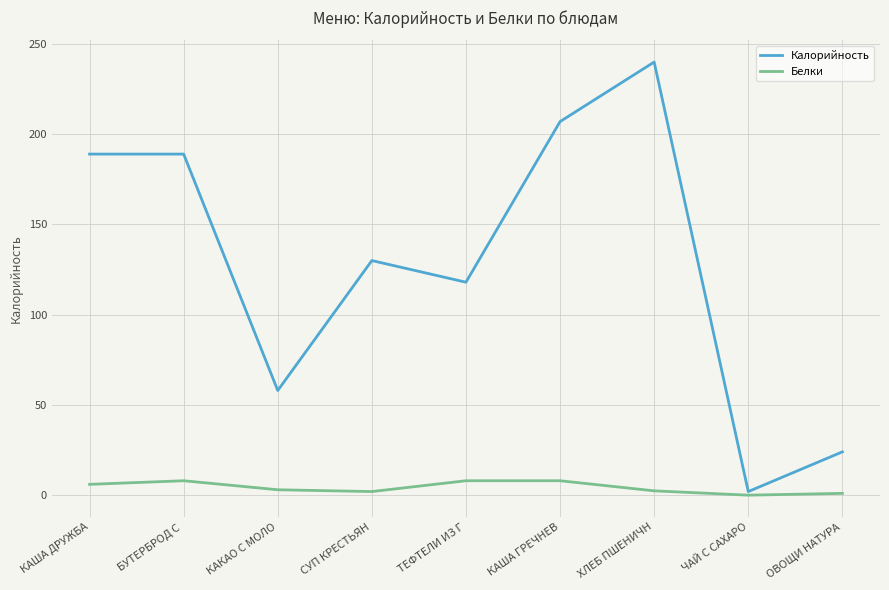

At which label is Калорийность closest to 121?

ТЕФТЕЛИ ИЗ Г